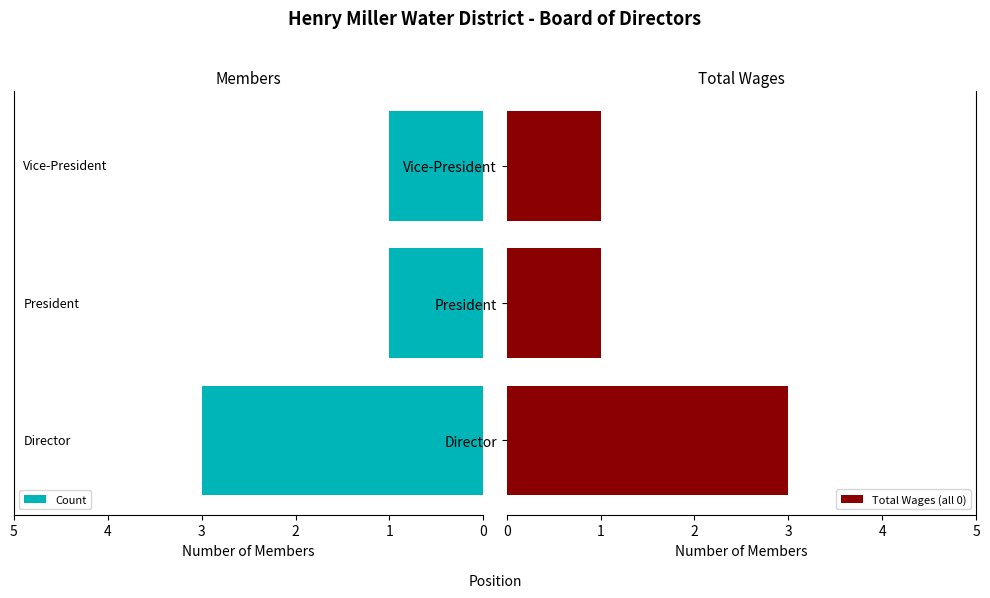

What is the sum of all Count values?

5